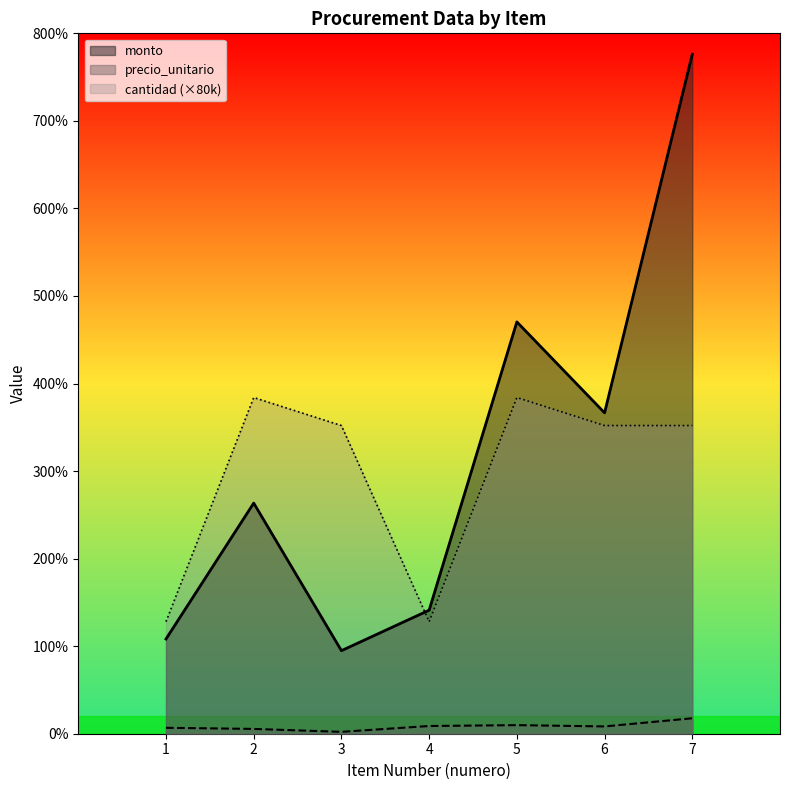

How many values in the precio_unitario series are below 83300?

3